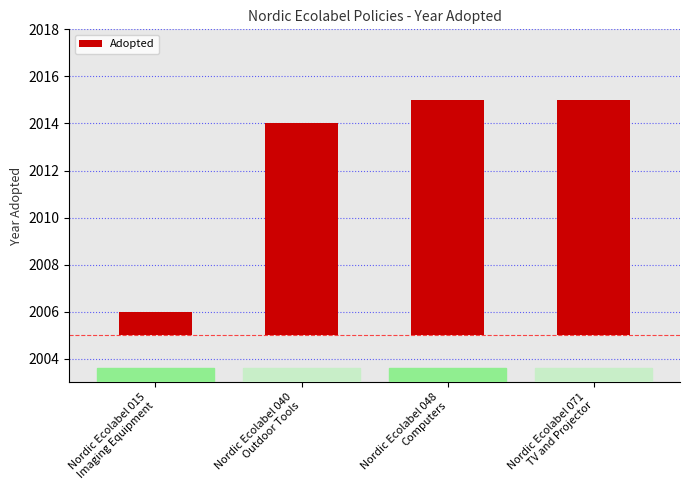

What is the difference between the maximum and minimum values?

9